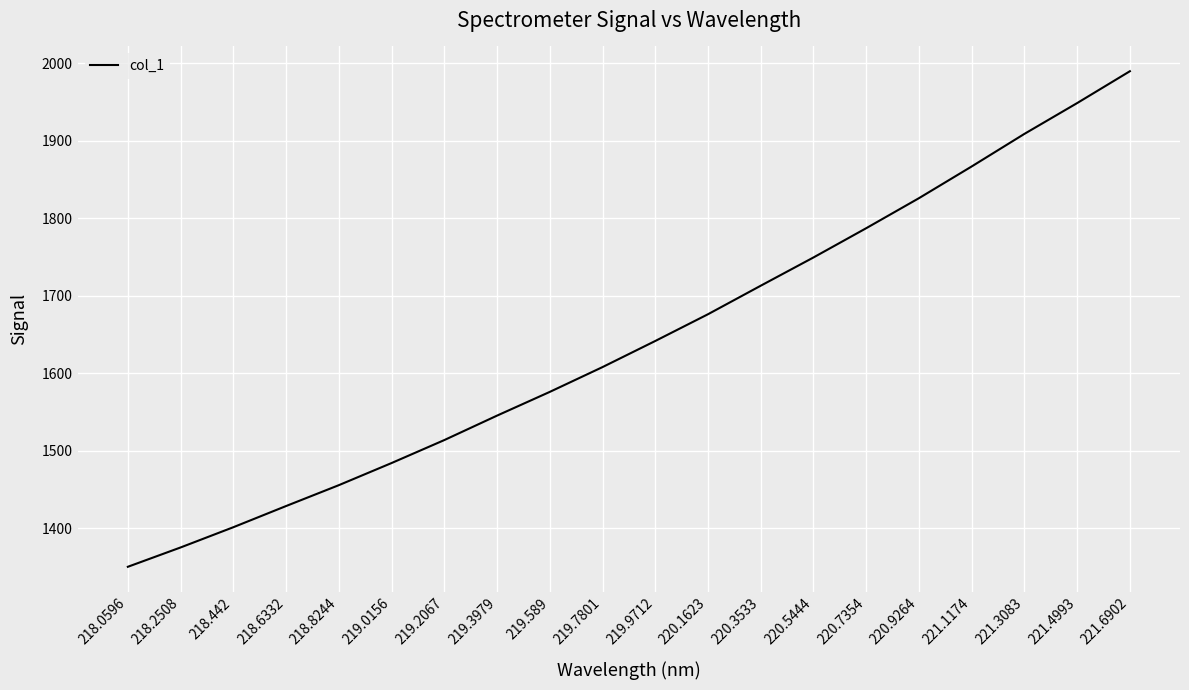

True or false: the data has more than 0 interior local peaks.

False